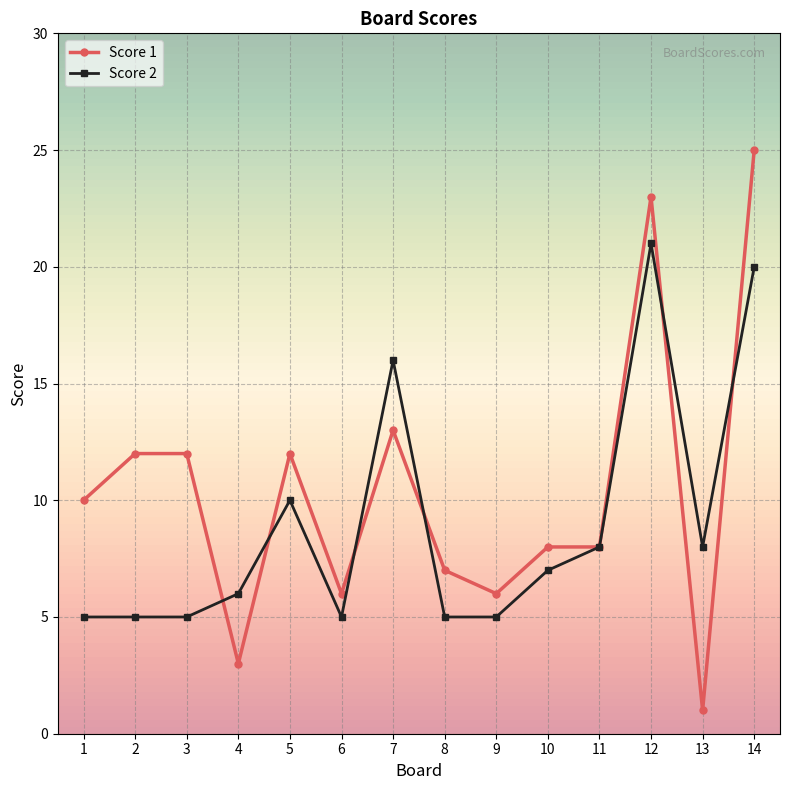

Is the value of Score 1 at 10 greater than the value of Score 2 at 12?

No